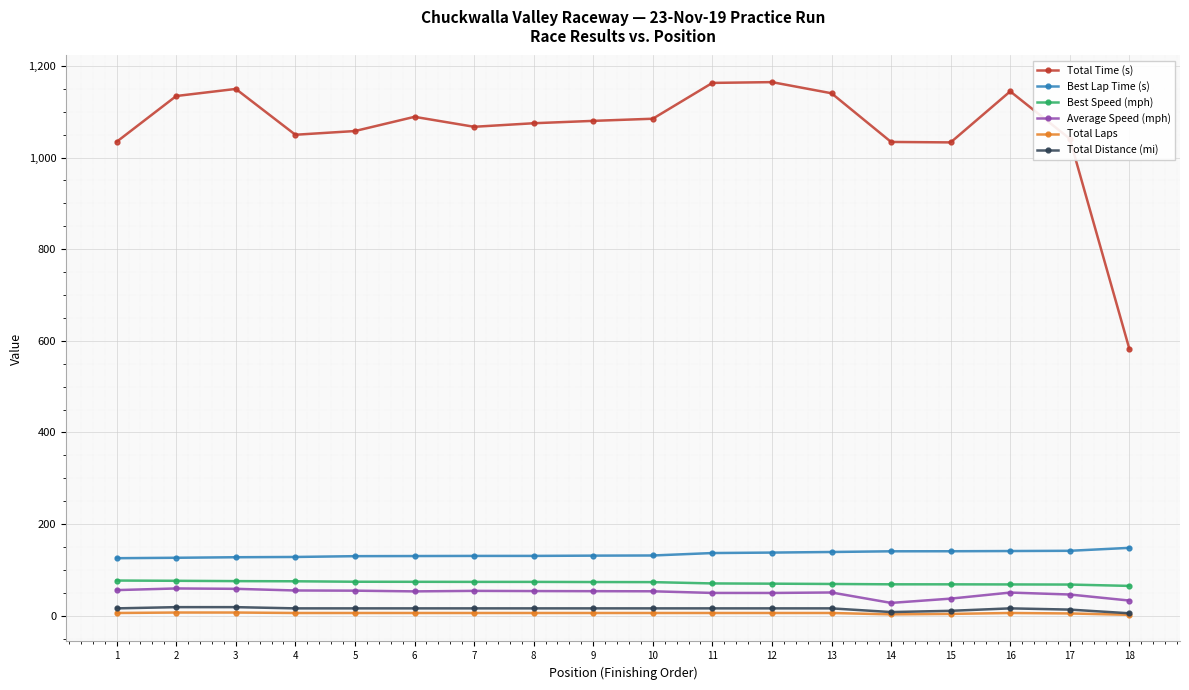

Between 1 and 12, which series saw the biggest shift?

Total Time (s)